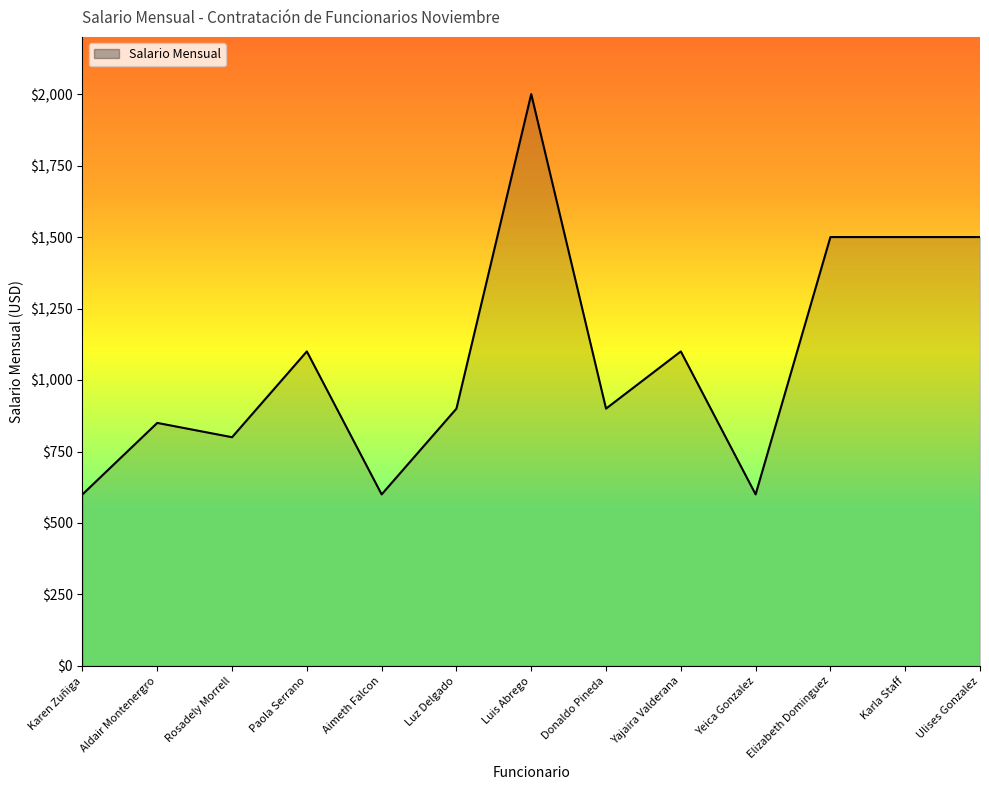

What is the ratio of the value at Ulises Gonzalez to the value at Donaldo Pineda?

1.7